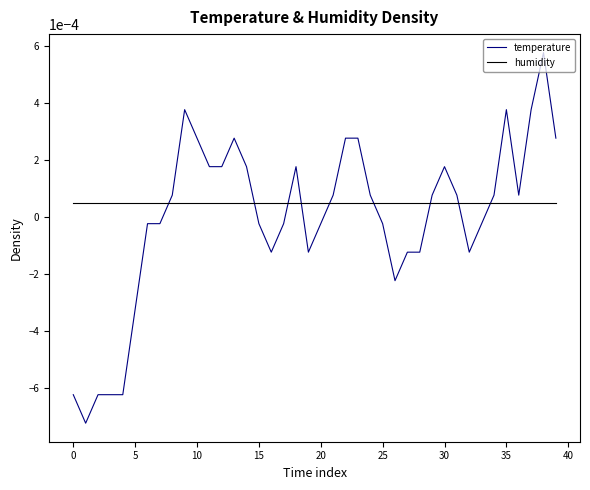

True or false: temperature and humidity cross at least once.

True